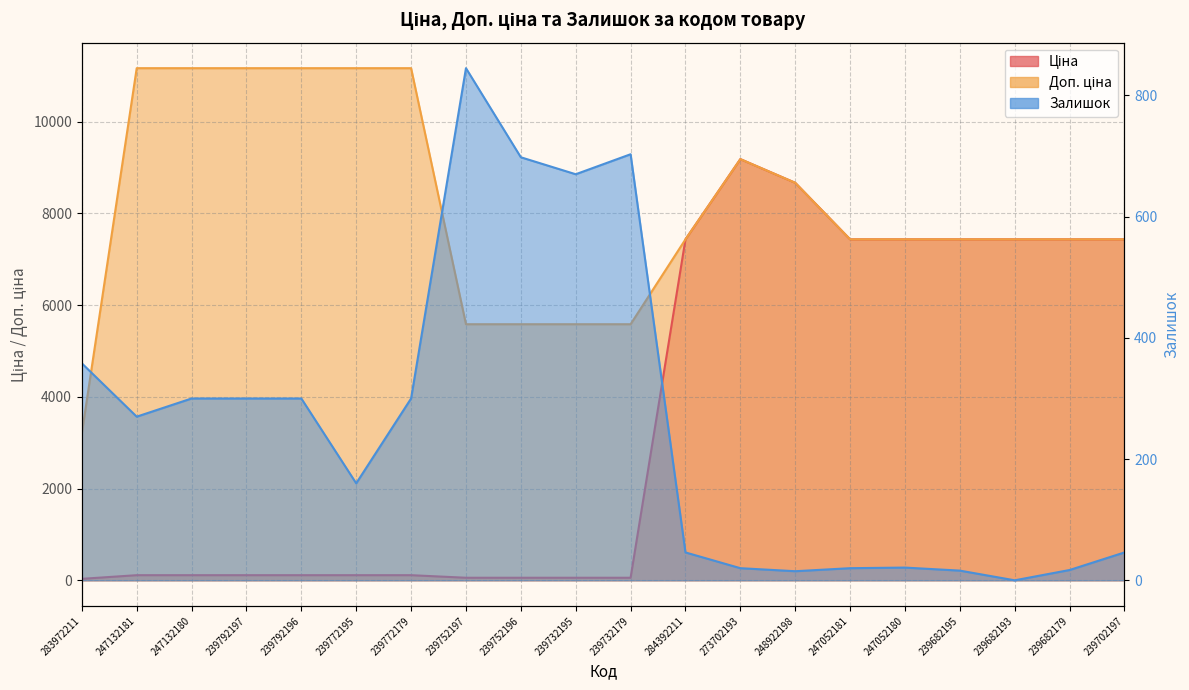

At 239682179, list the series in order from largest to smallest.

Ціна, Доп. ціна, Залишок